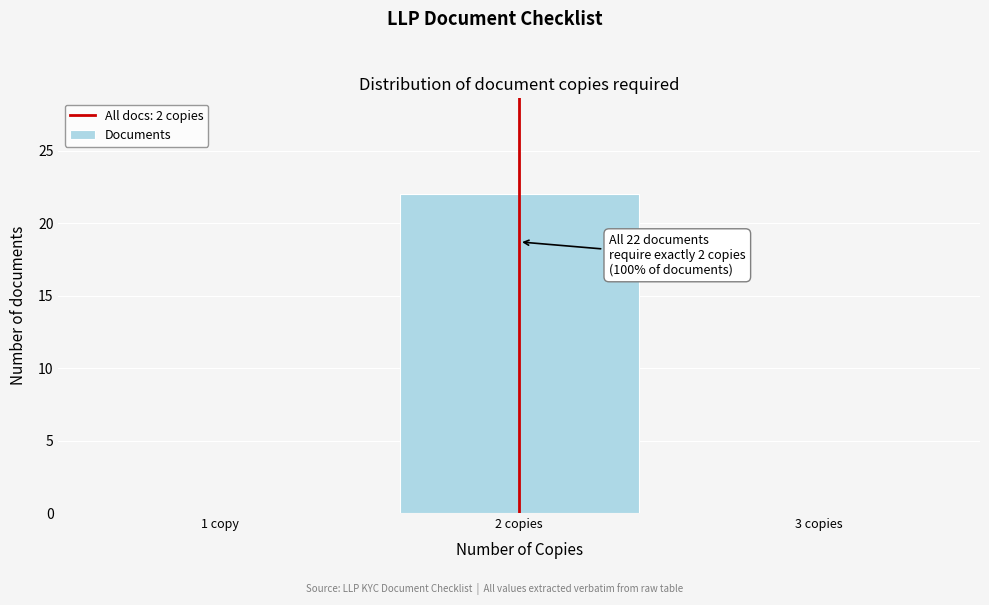

Reading right to left, what are all the values shown in this chart?

3 copies=0	2 copies=22	1 copy=0